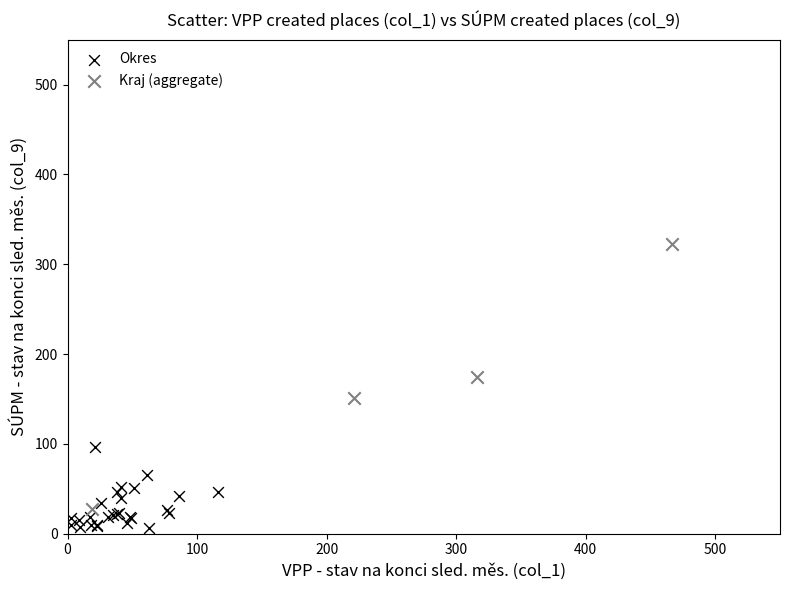

Which series reaches the maximum Y coordinate?

Kraj (aggregate)